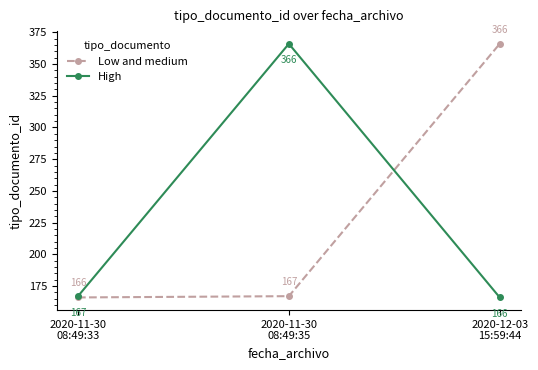

What are all the series names shown in the legend?

Low and medium, High